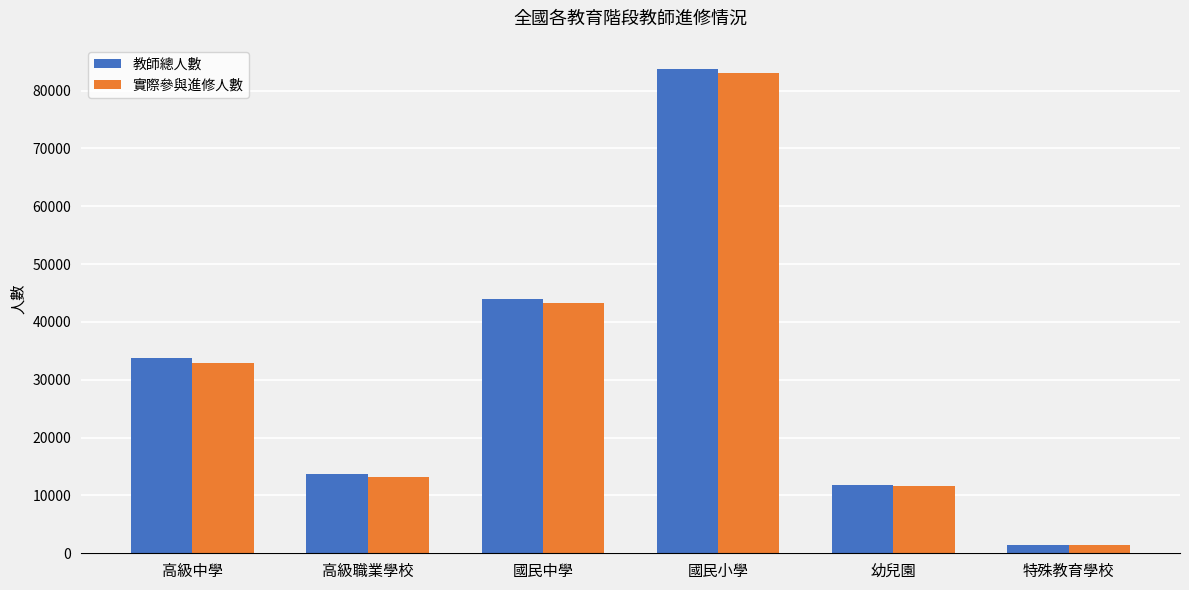

What is the sum of the 實際參與進修人數 values at 國民中學 and 特殊教育學校?

44808